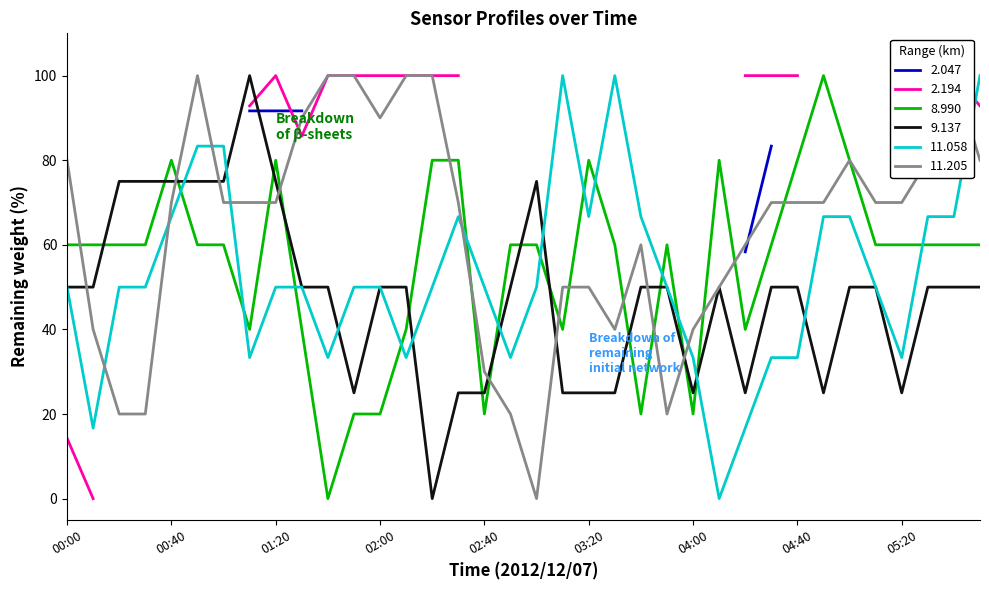

In 11.058, how many points are higher than both neighbors (excluding endpoints)?

3